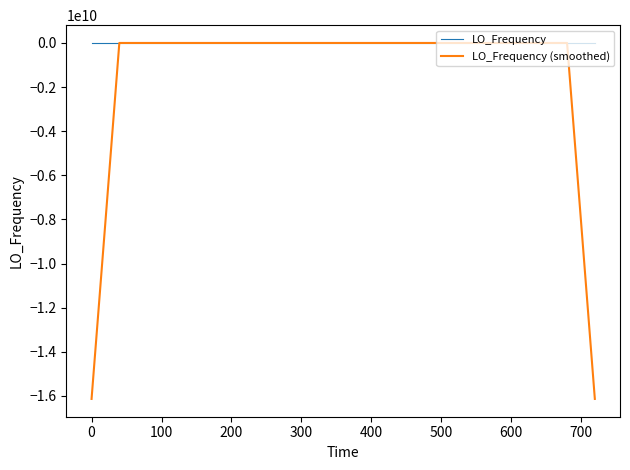

Which series has the largest total across all categories?

LO_Frequency